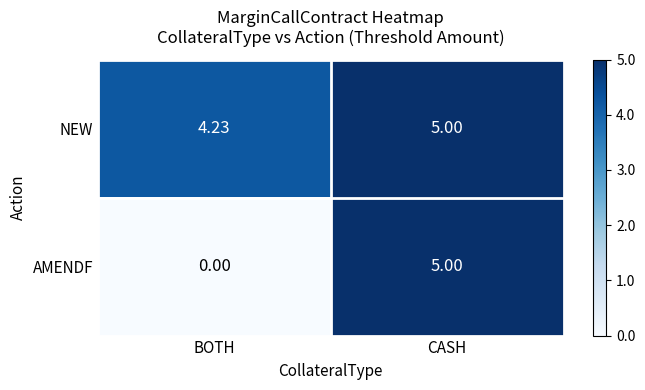

Which series has the widest spread of values?

AMENDF